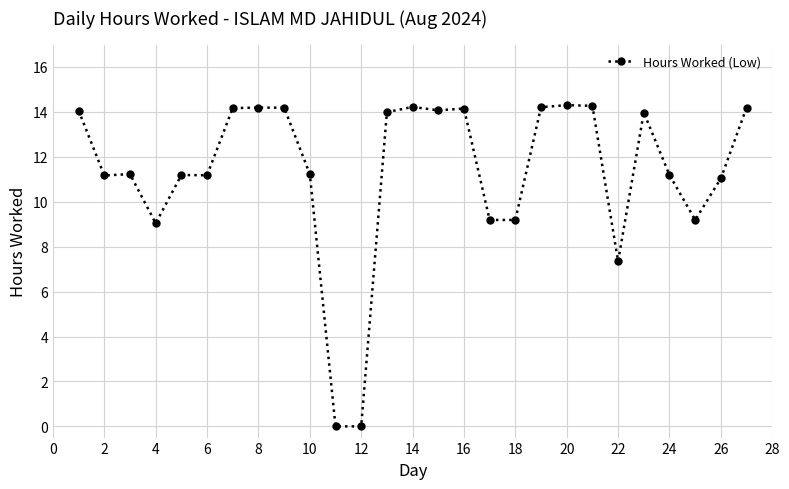

What is the difference between the maximum and minimum values?

14.3